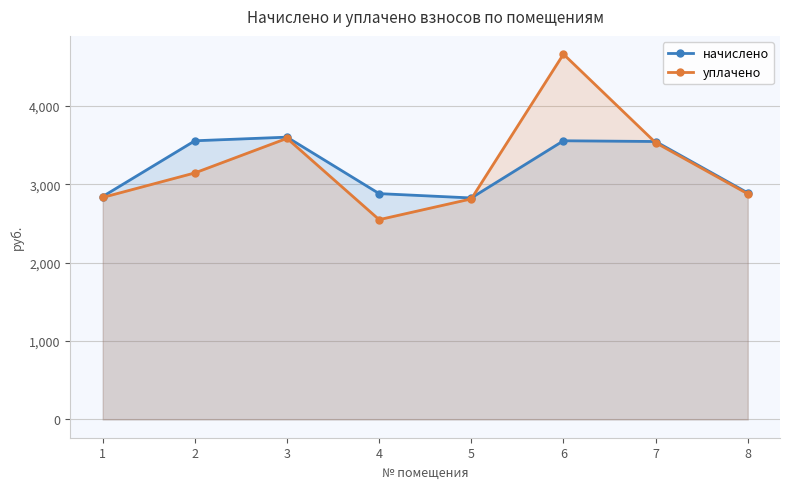

Reading left to right, extract all data points from this chart.

начислено: 2844.1	3555.1	3601.3	2881.0	2825.6	3555.1	3545.8	2890.3
уплачено: 2832.1	3145.1	3586.1	2548.7	2813.7	4660.1	3530.8	2878.1